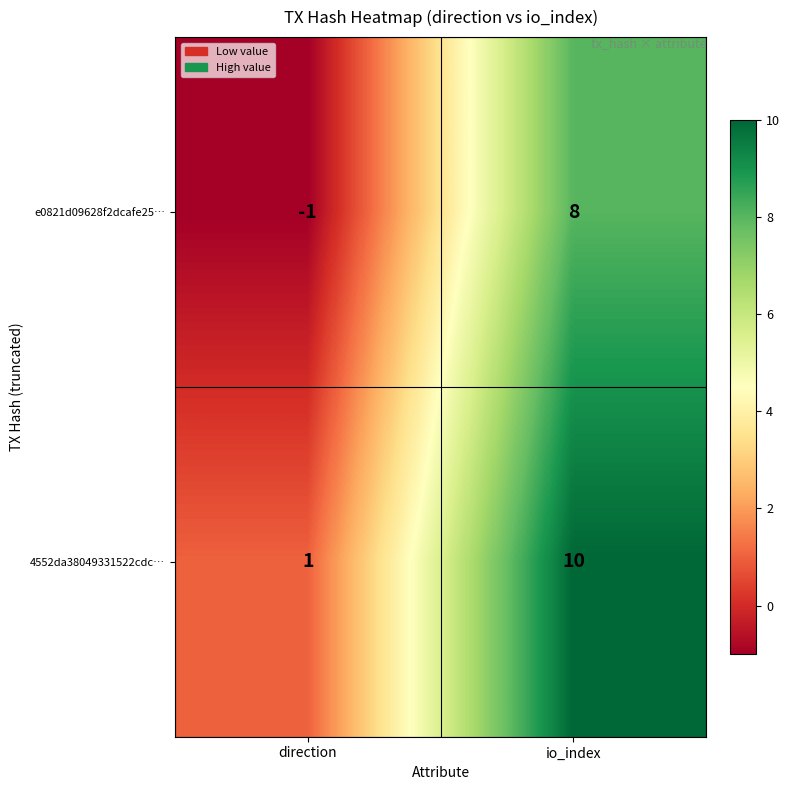

Read the 4552da38049331522cdc… value at io_index.

10